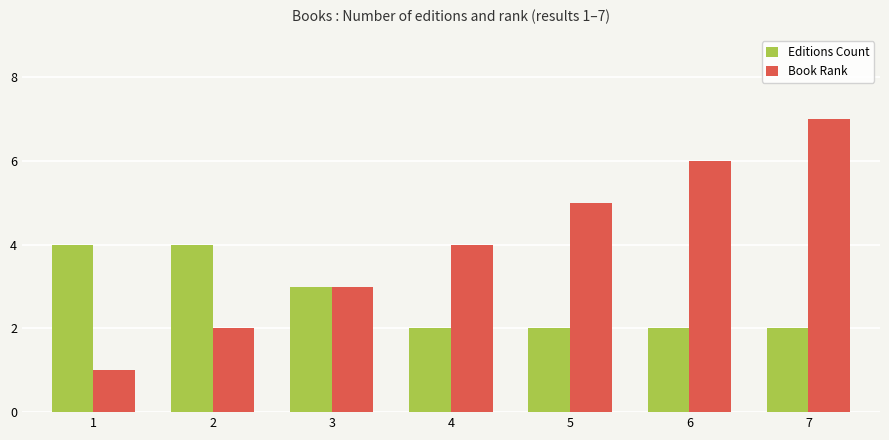

What are all the series names shown in the legend?

Editions Count, Book Rank